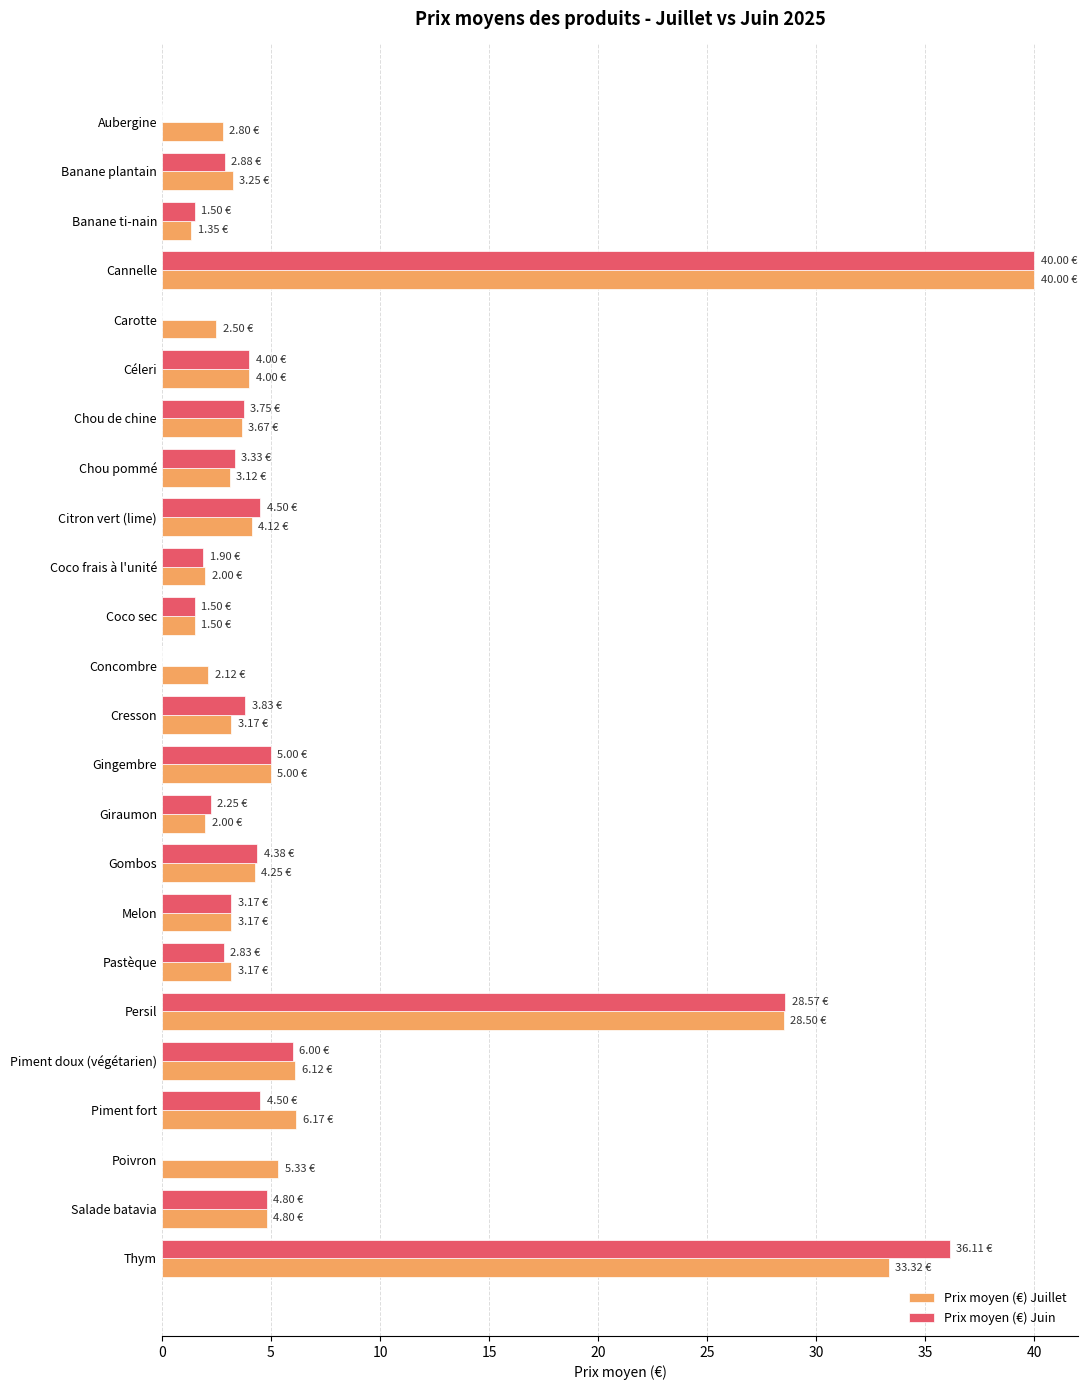

Which series changed the most between Melon and Piment fort?

Prix moyen (€) Juillet